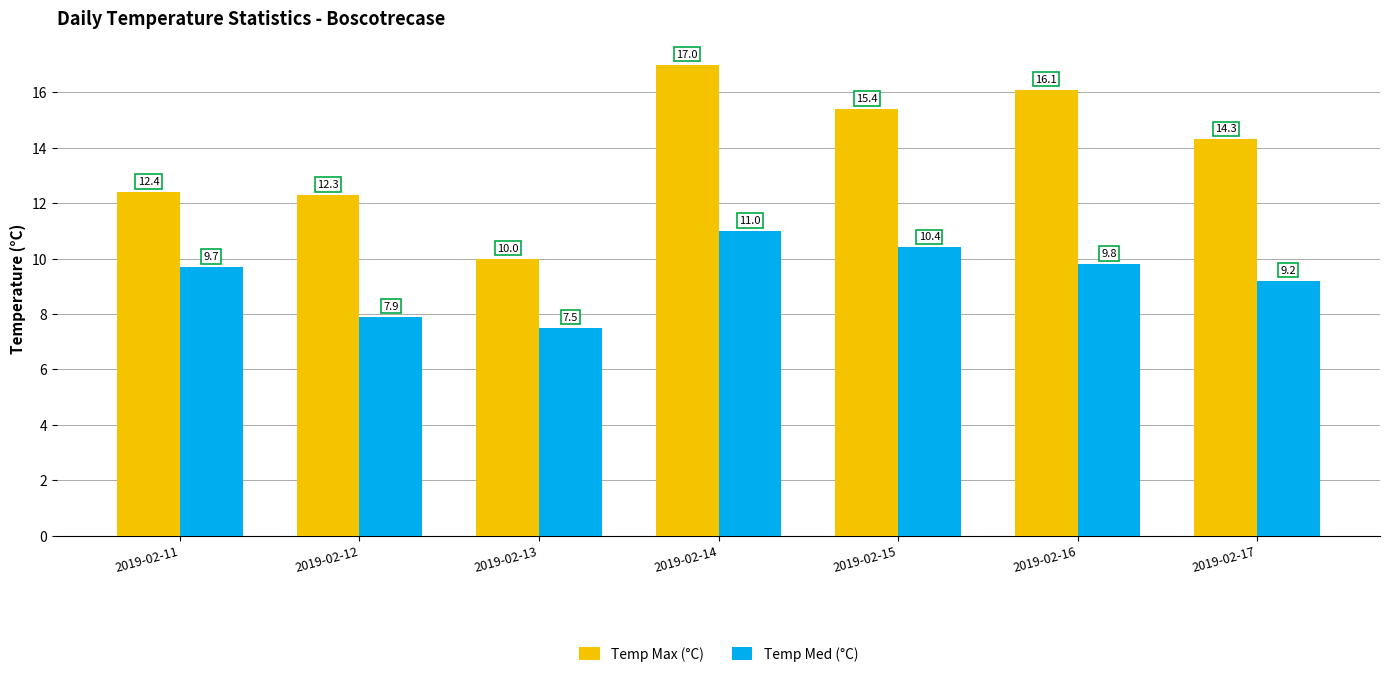

True or false: Temp Max (°C) has a value of 17.0 at 2019-02-14.

True